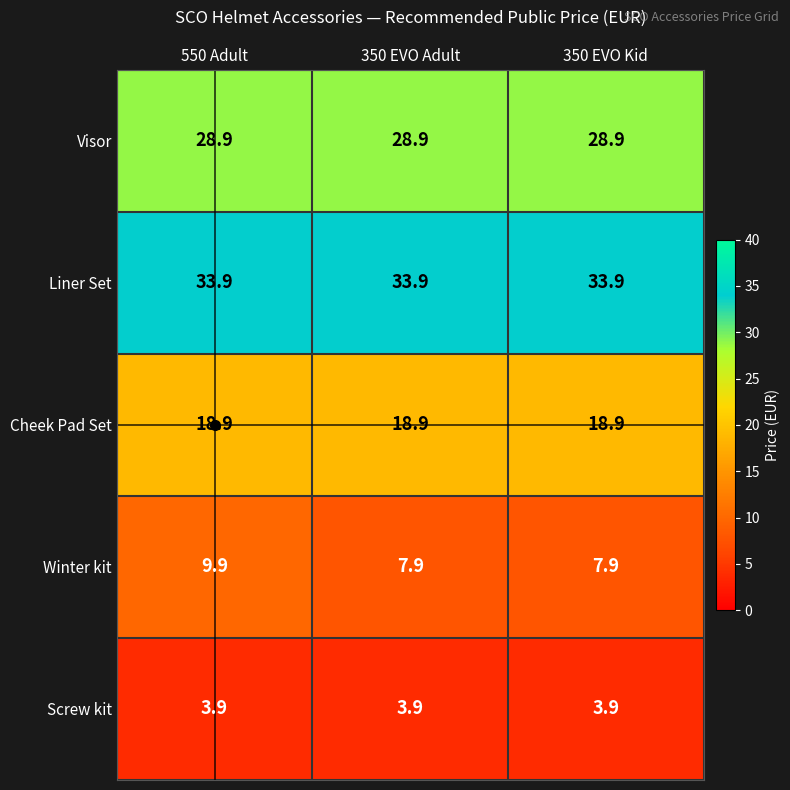

Which series has the widest spread of values?

Winter kit